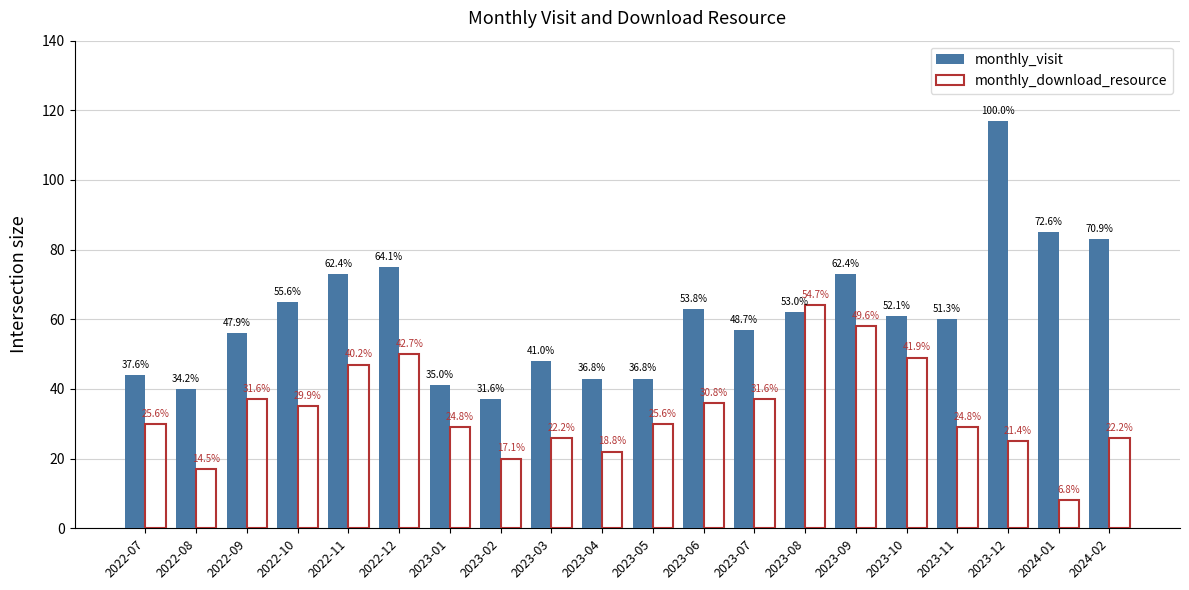

Rank the series by their average value, from lowest to highest.

monthly_download_resource, monthly_visit